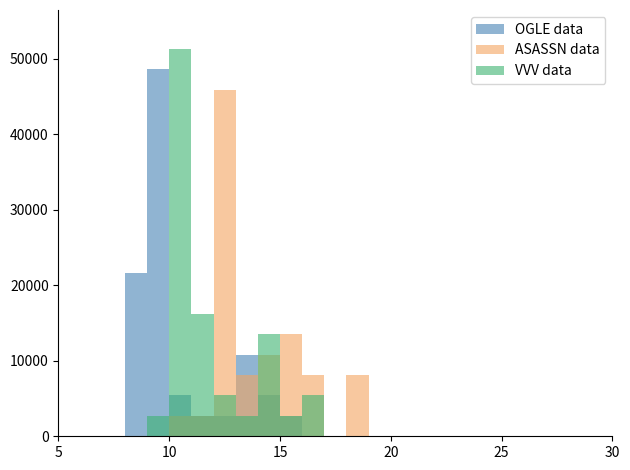

What is the difference between the maximum and minimum values in the OGLE data series?

48600